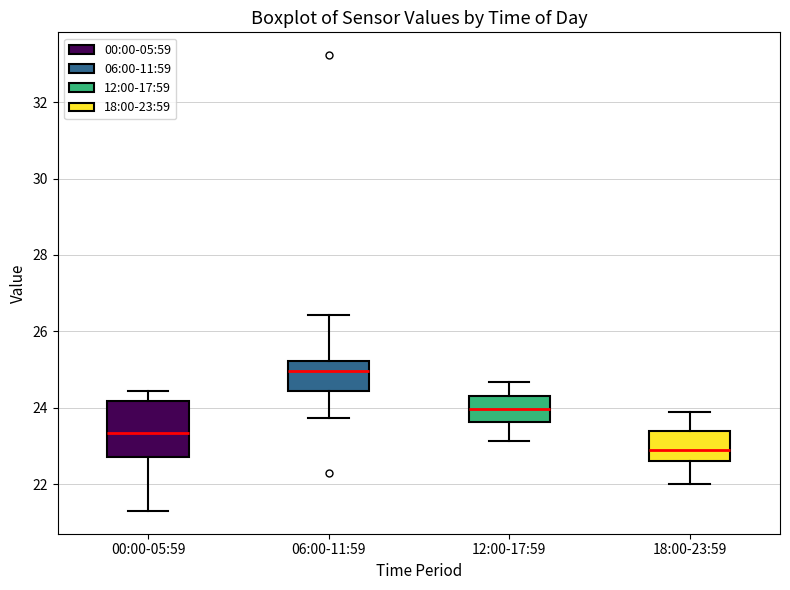

Where does the lower whisker of the box for 00:00-05:59 end on the y-axis? The values are not printed on the chart, so give them approximately, as read against the axis.

21.4